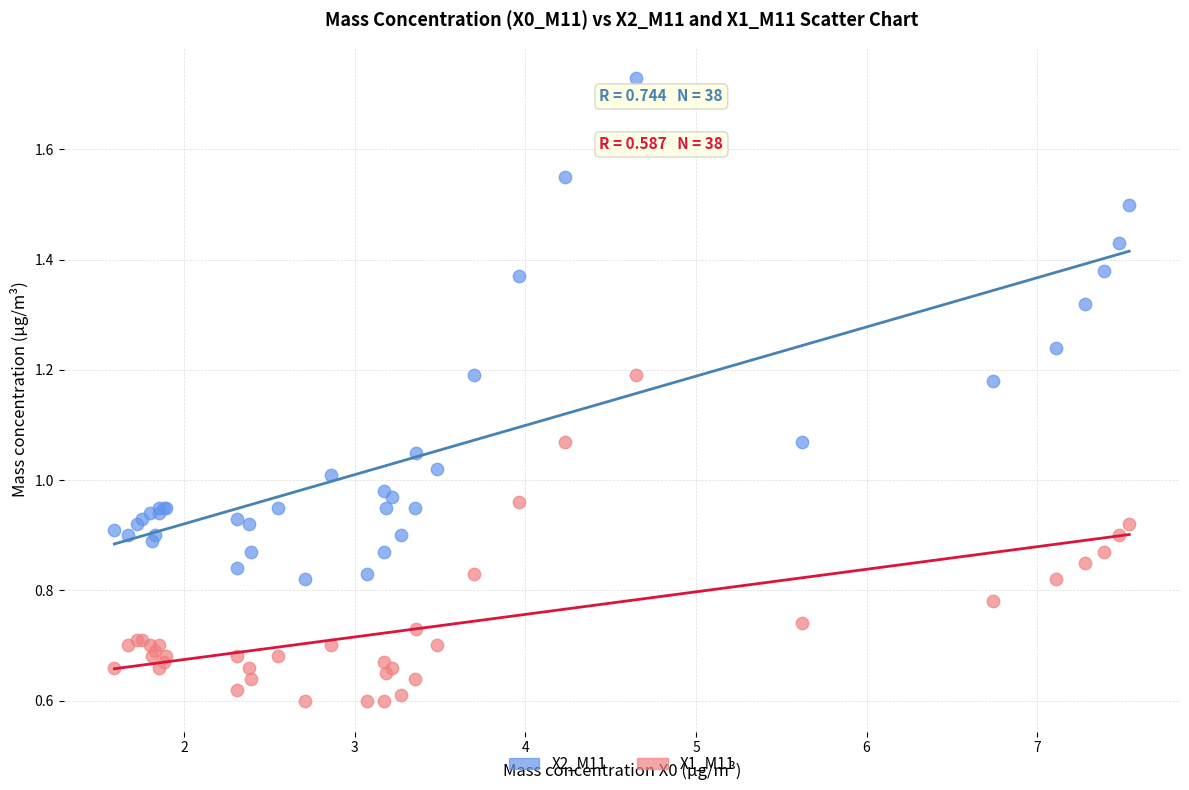

What are all the series names shown in the legend?

X2_M11, X1_M11